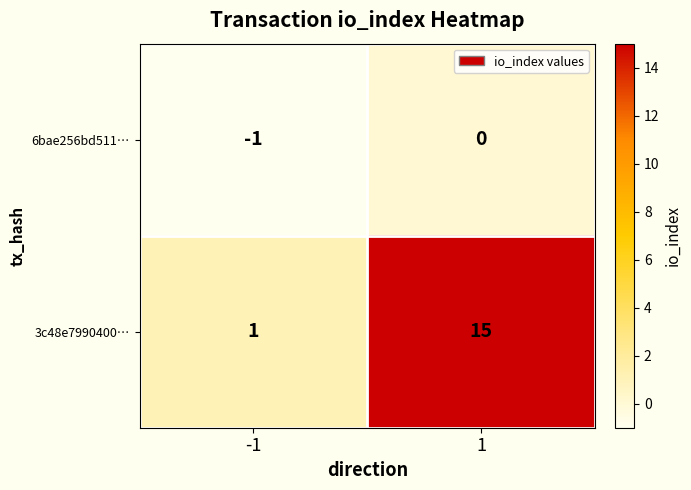

At 1, list the series in order from largest to smallest.

3c48e7990400…, 6bae256bd511…